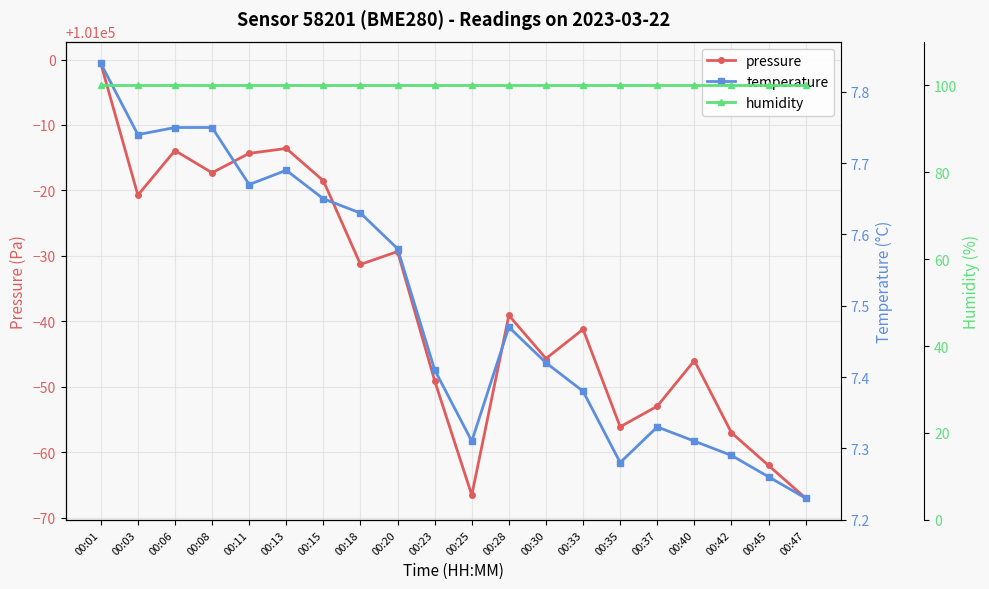

Where is the first local minimum for pressure?

00:03